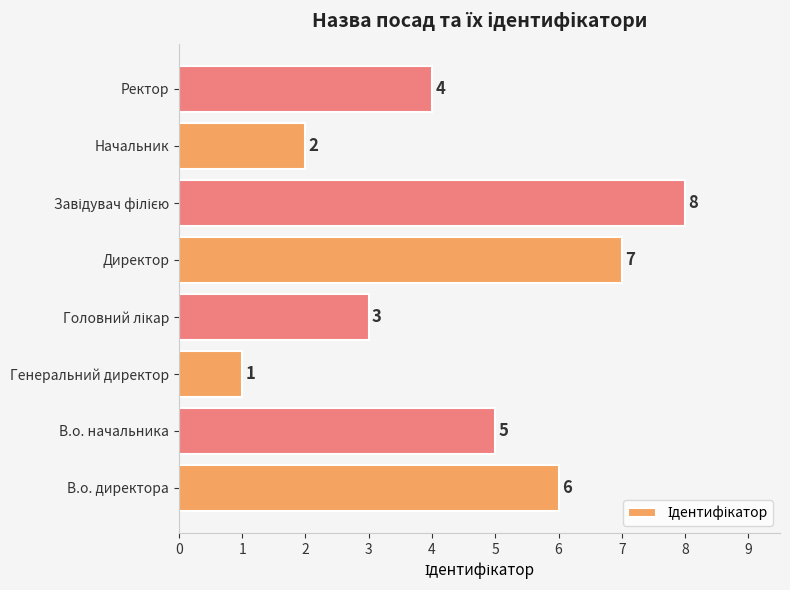

Which category has the lowest value across all series?

Генеральний директор